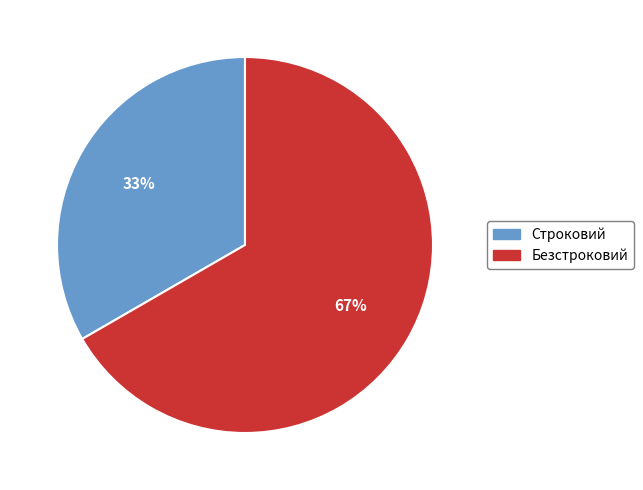

Which slice is the largest?

Безстроковий